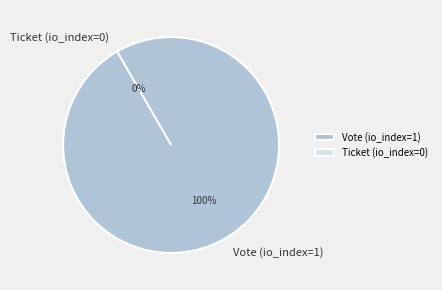

Which category has the biggest portion of the pie?

Vote (io_index=1)